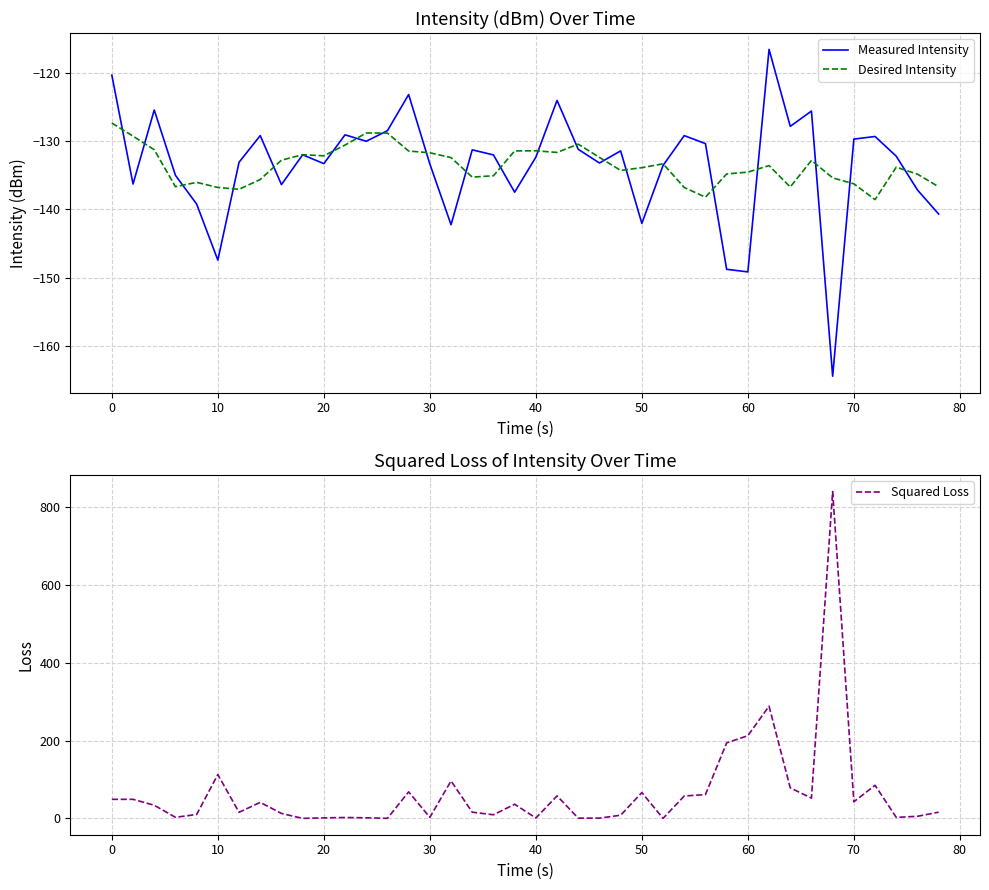

True or false: Desired Intensity and Squared Loss intersect in this chart.

False